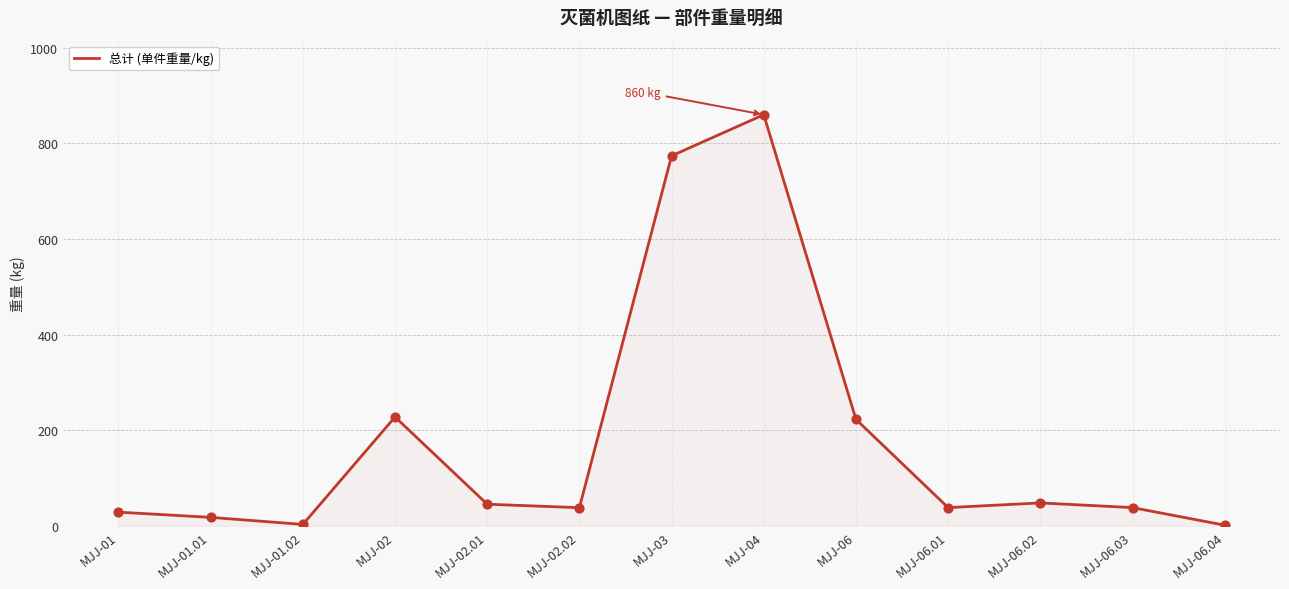

What is the change in value from MJJ-03 to MJJ-04?

+86.0